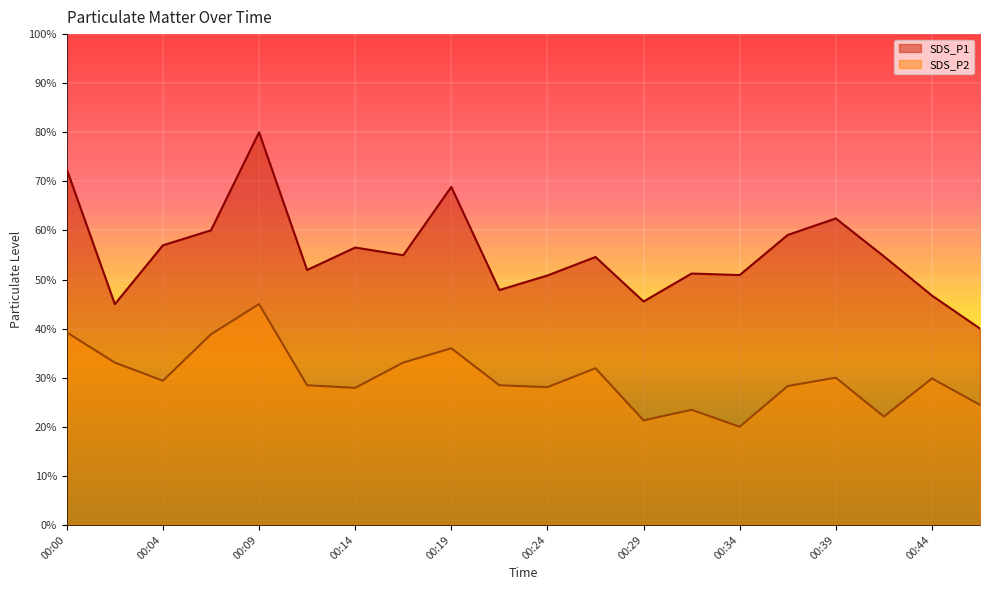

What is the spread (max minus min) of values at 00:21?

19.4